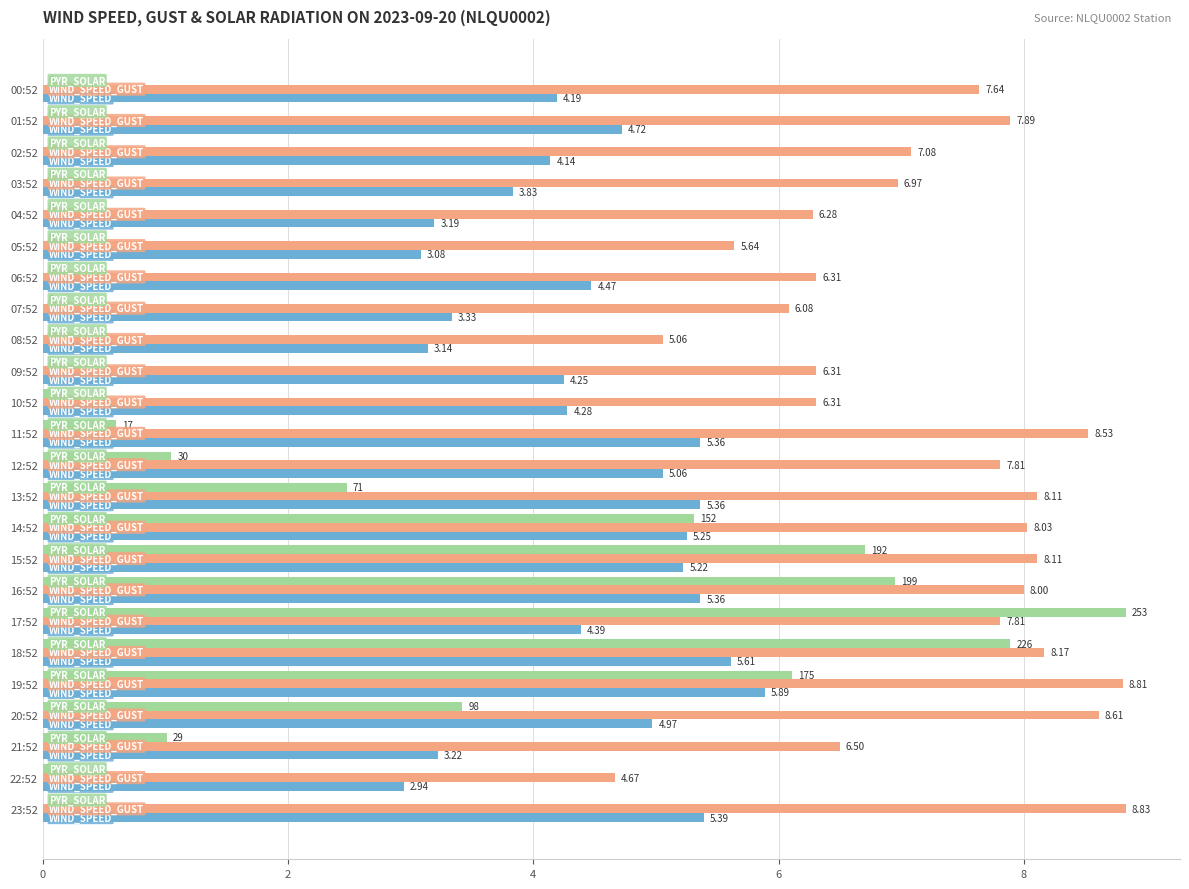

At which category is the sum across all series the highest?

18:52